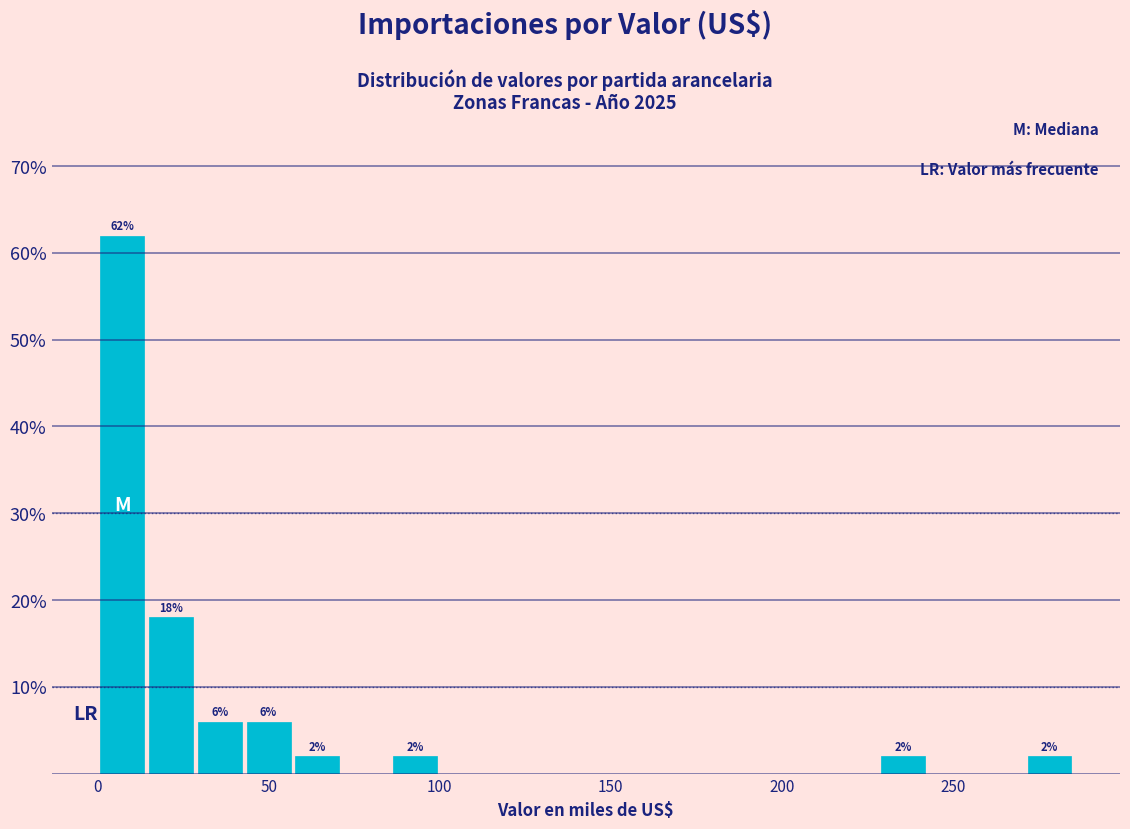

Read against the x-axis, roughly where is the centre of the tallest bar?

5